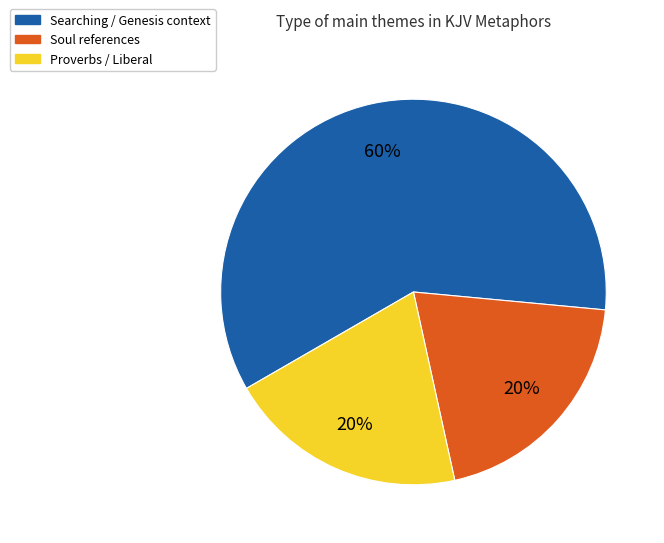

To the nearest percent, what is the average slice percentage?

33%